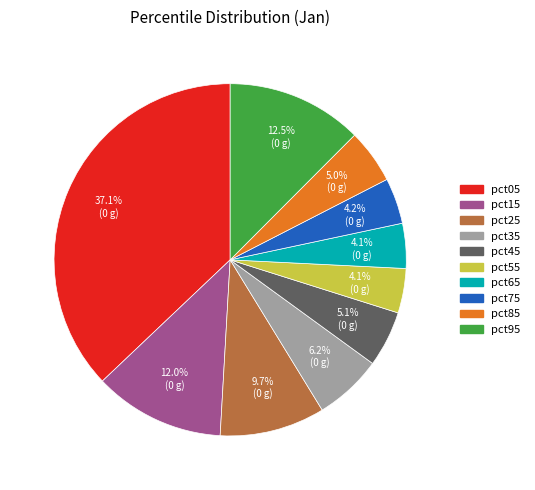

Count the number of slices in the pie.

10